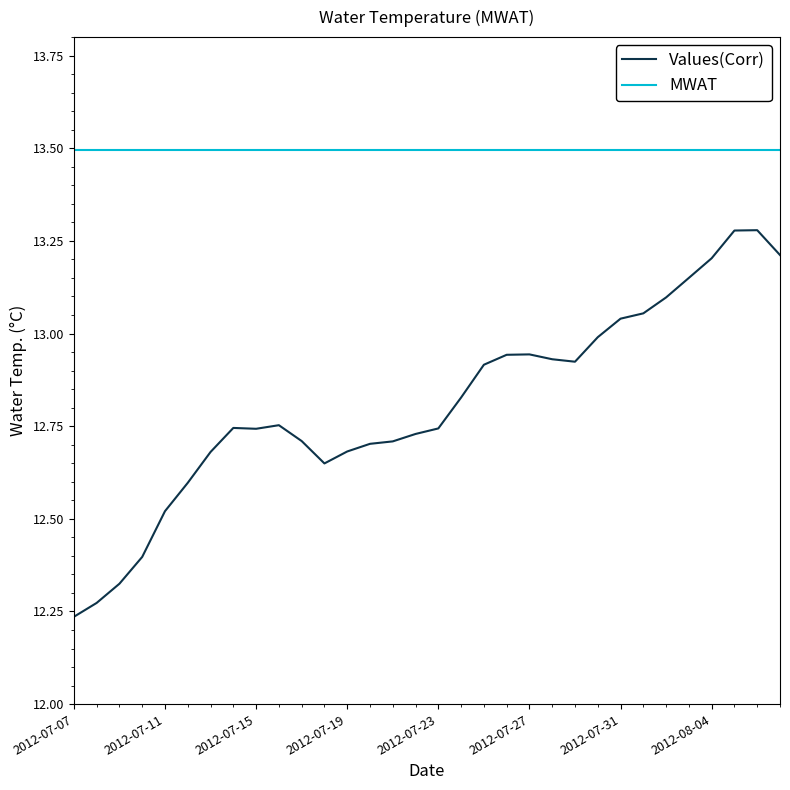

What is the sum of the values at 2012-07-09 and 2012-07-12?

24.9